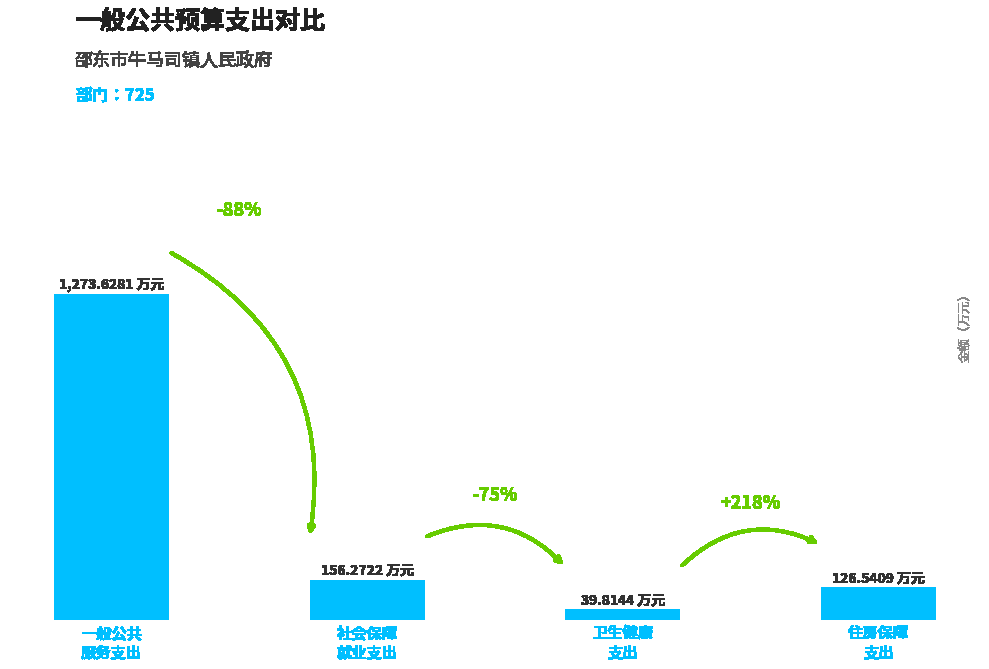

Does the chart contain any negative values?

No